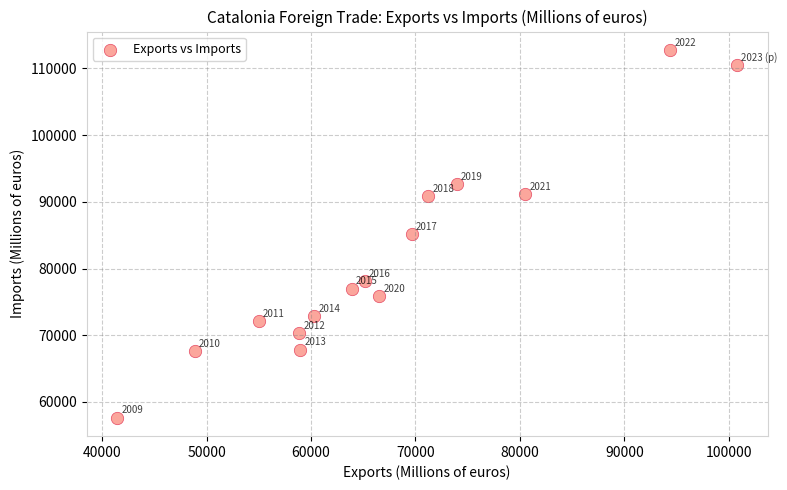

What Y value in the scatter plot is closest to 85211?

85167.8